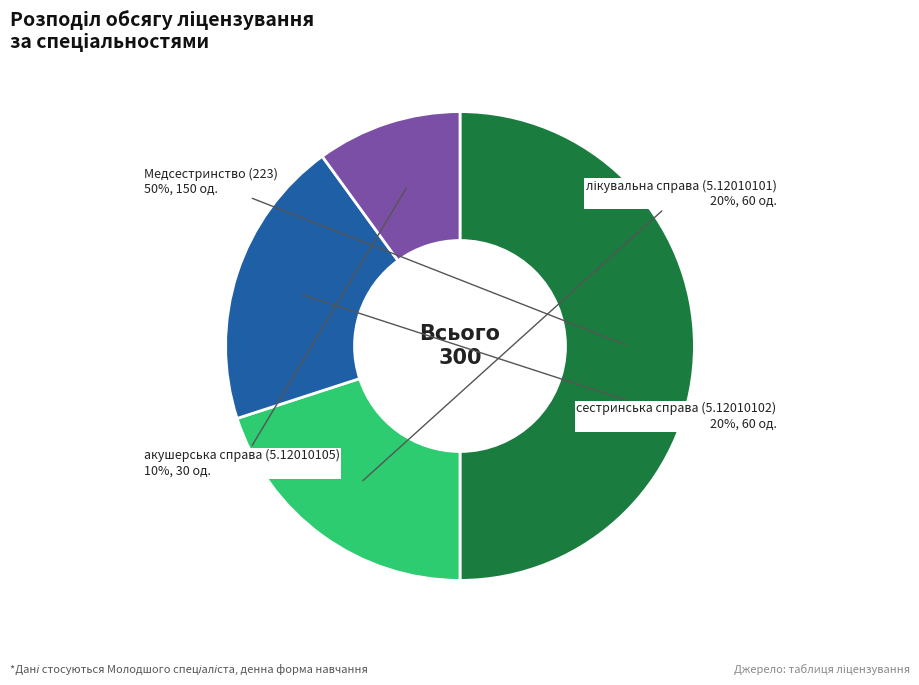

To the nearest percent, what is the difference between the largest and smallest slice percentages?

40%